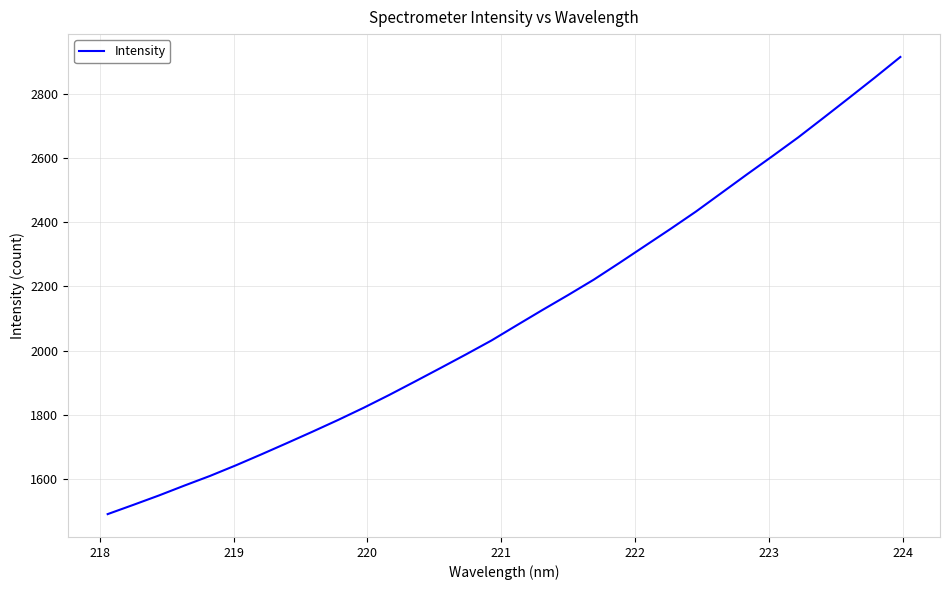

How many lines are shown in the chart?

1